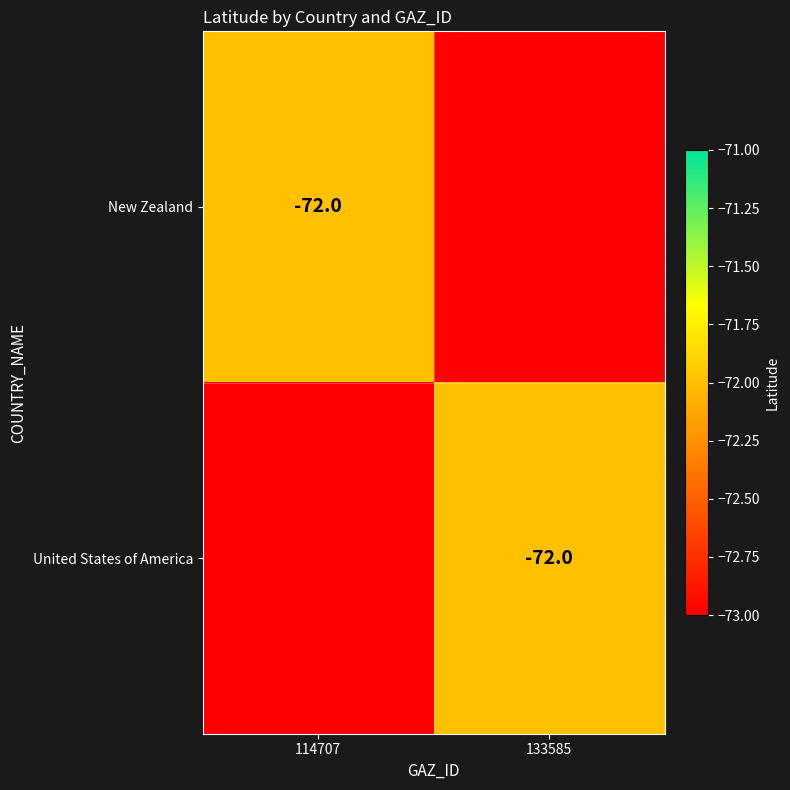

Is it true that United States of America equals -72 at 133585?

True